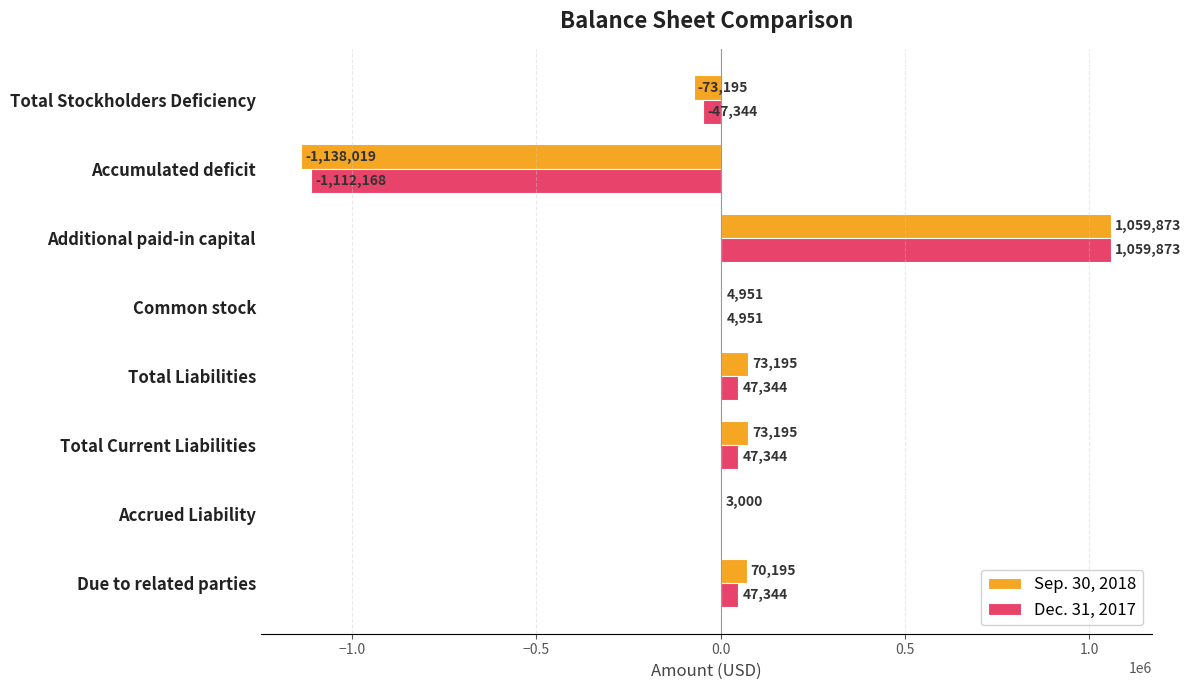

What is the greatest value displayed?

1059873